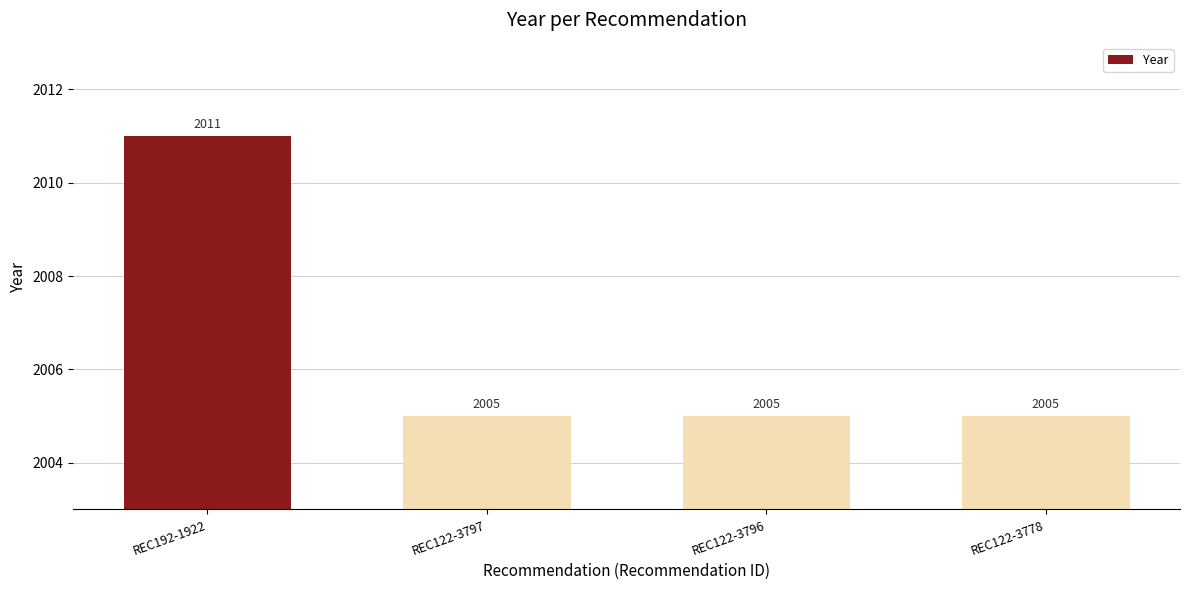

What is the maximum value shown in the chart?

2011